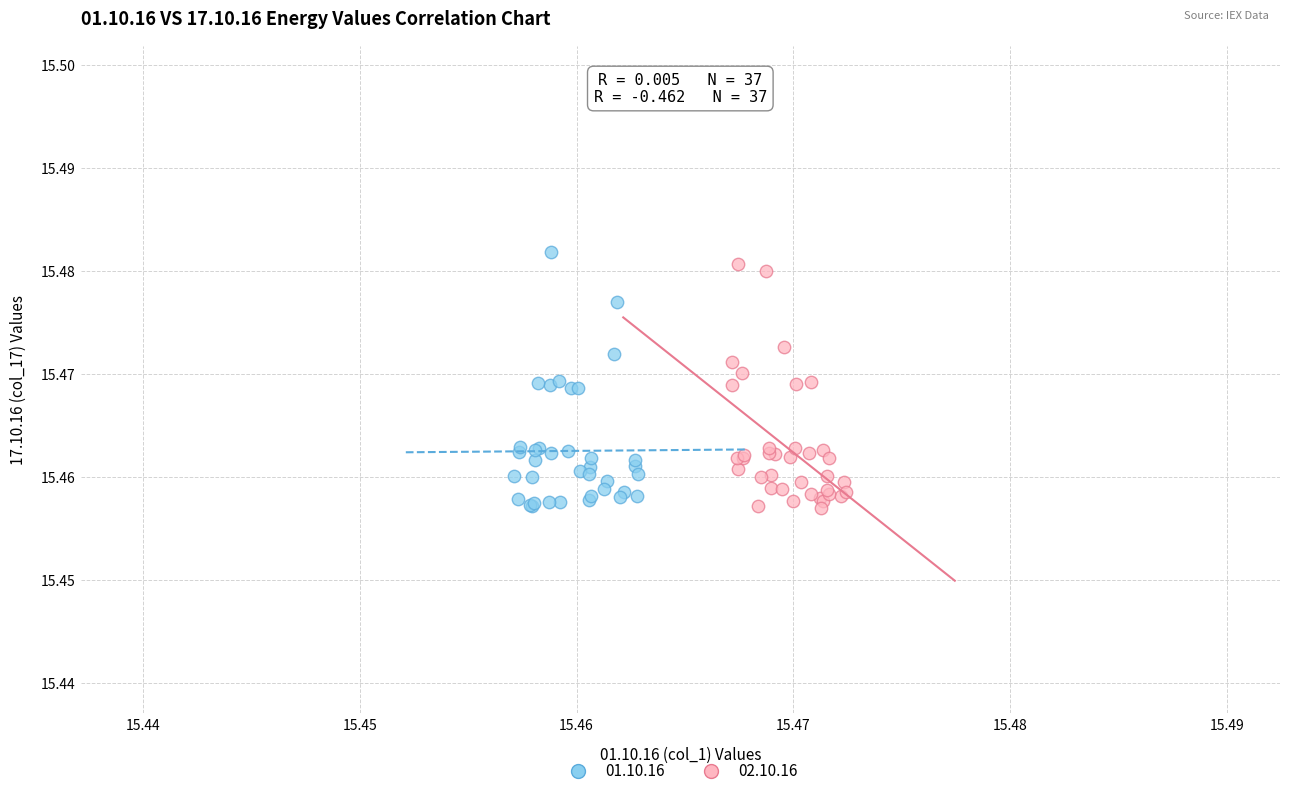

What are all the series names shown in the legend?

01.10.16, 02.10.16